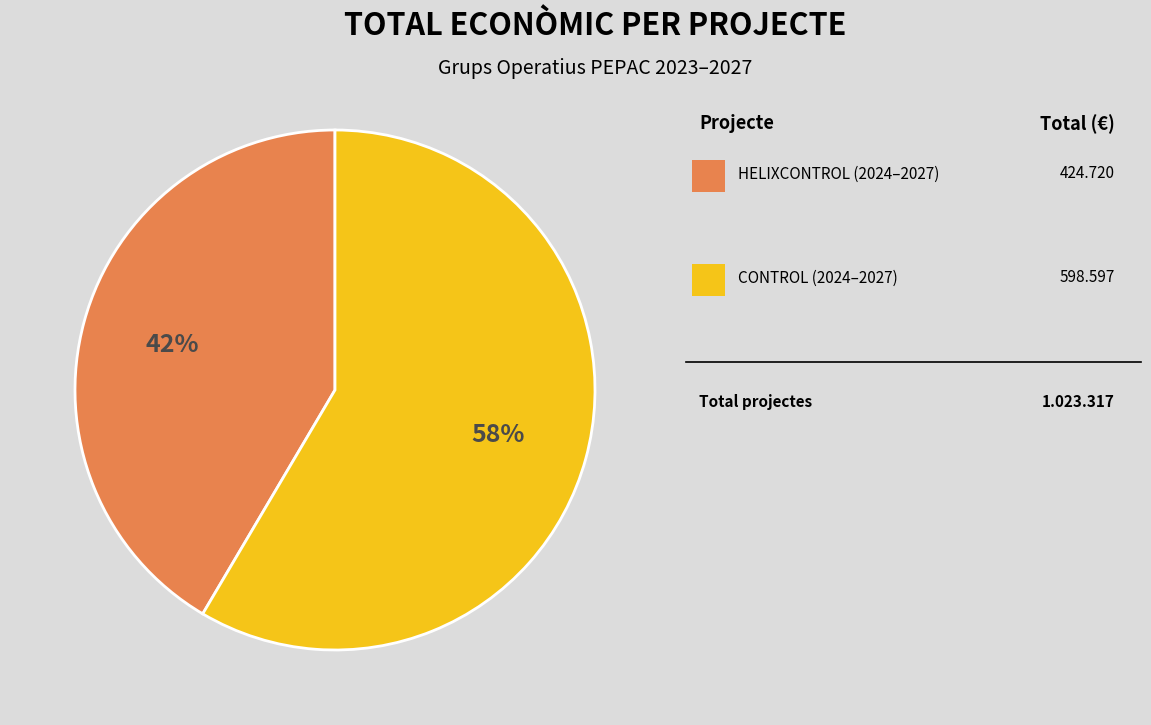

Is there a majority slice in this chart?

Yes